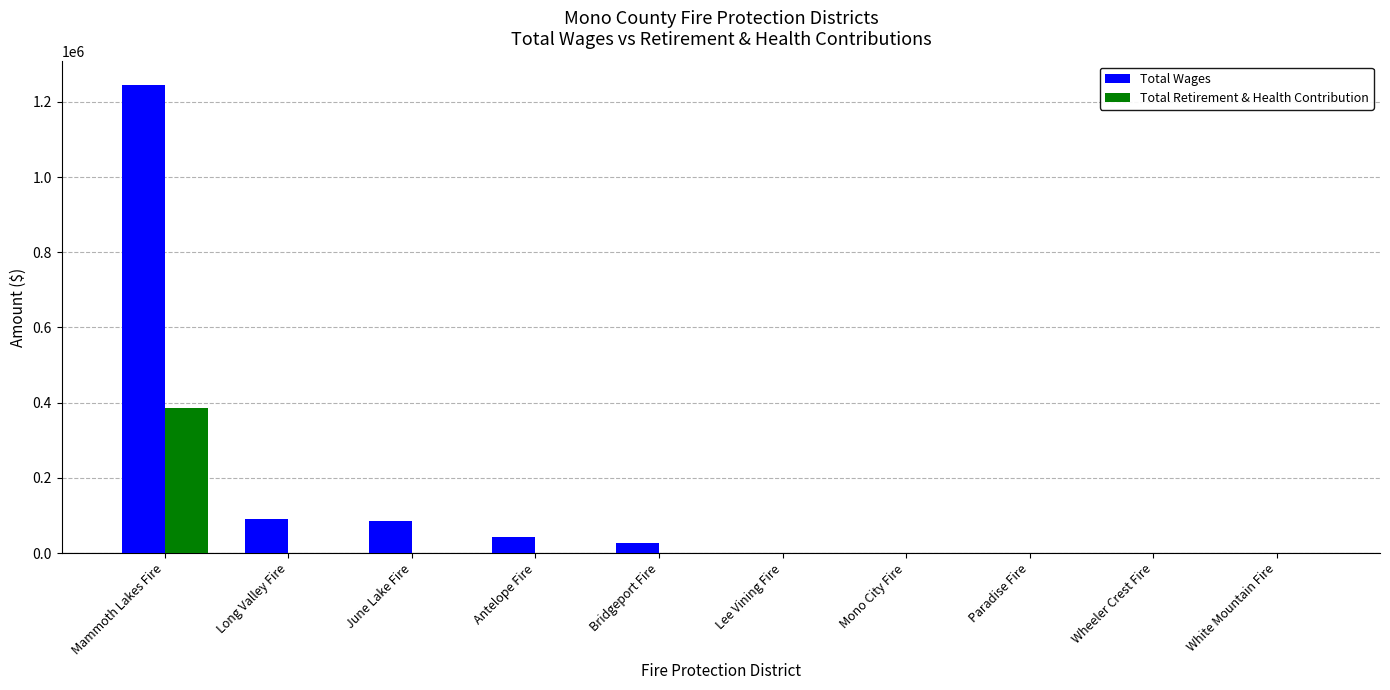

What is the sum of all Total Wages values?

1489714